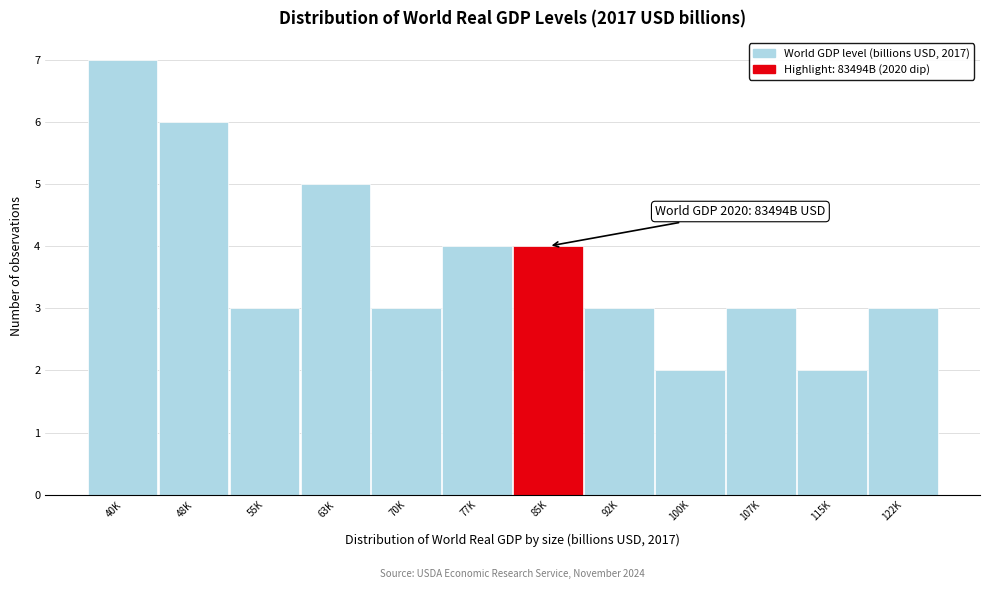

Reading right to left, list all the values displayed in this chart.

122K=3	115K=2	107K=3	100K=2	92K=3	85K=4	77K=4	70K=3	63K=5	55K=3	48K=6	40K=7